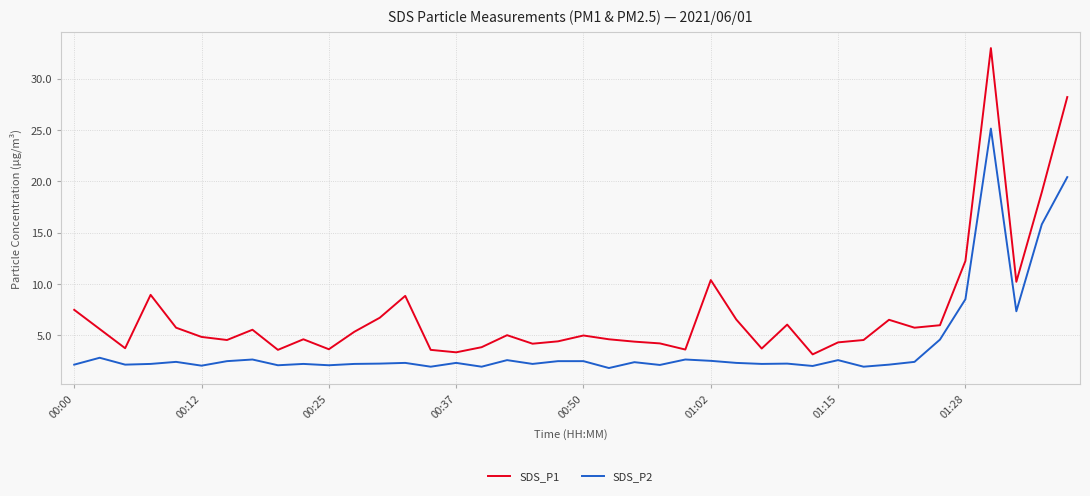

Which series has the largest range (max minus min)?

SDS_P1